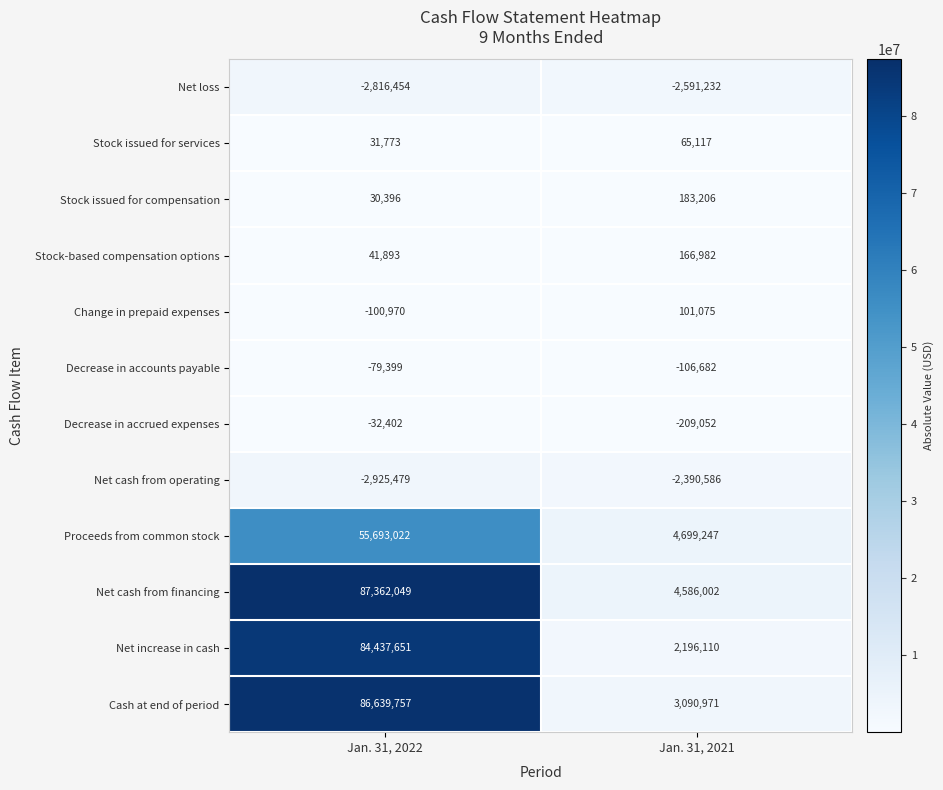

Reading left to right, extract all data points from this chart.

Net loss: -2816454	-2591232
Stock issued for services: 31773	65117
Stock issued for compensation: 30396	183206
Stock-based compensation options: 41893	166982
Change in prepaid expenses: -100970	101075
Decrease in accounts payable: -79399	-106682
Decrease in accrued expenses: -32402	-209052
Net cash from operating: -2925479	-2390586
Proceeds from common stock: 55693022	4699247
Net cash from financing: 87362049	4586002
Net increase in cash: 84437651	2196110
Cash at end of period: 86639757	3090971